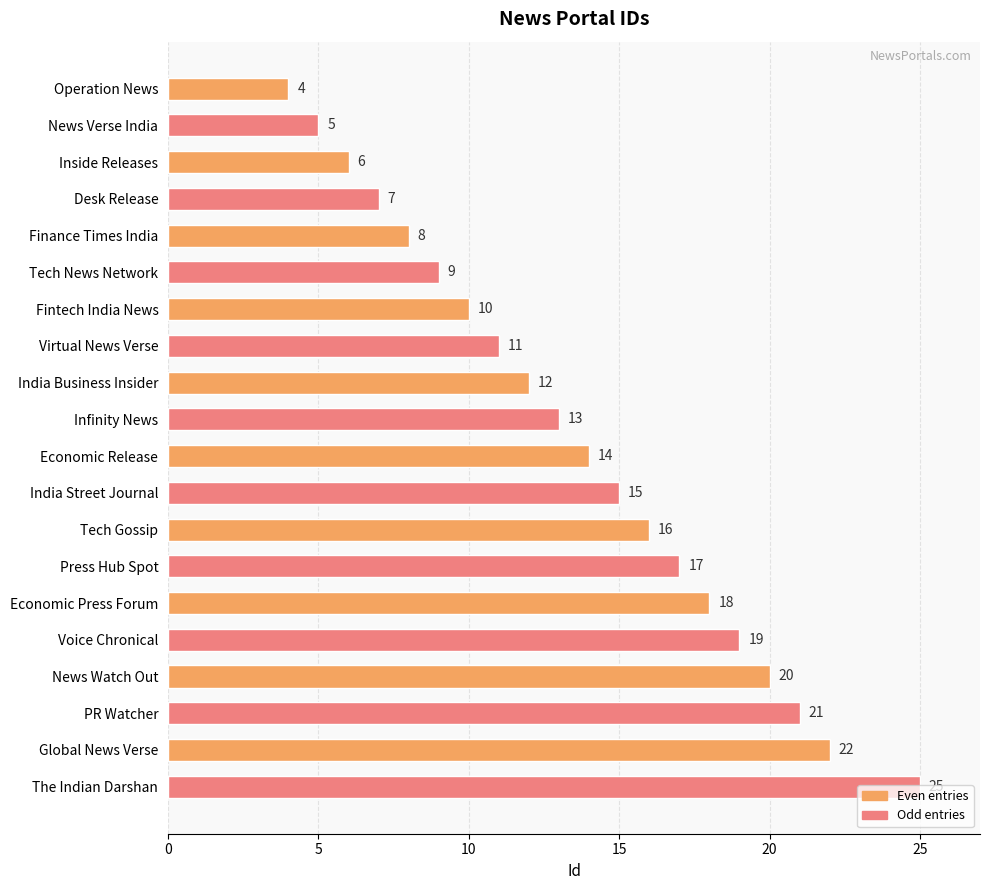

Is it true that the value at Fintech India News is 10?

True